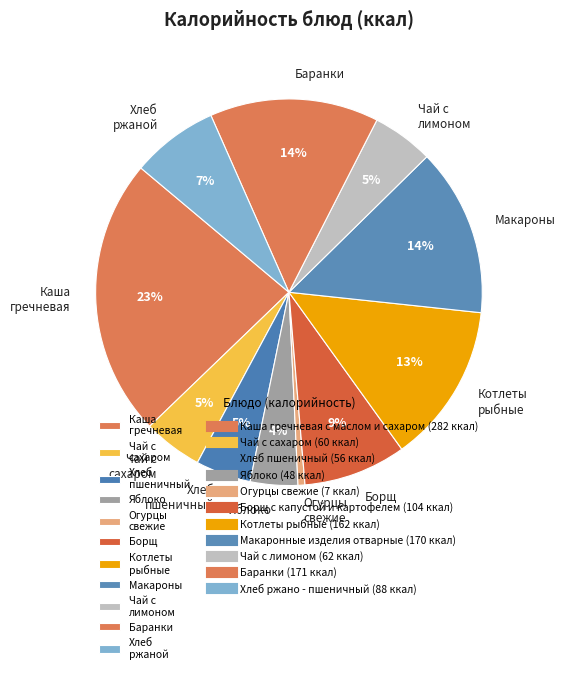

Is Хлеб пшеничный the majority of the pie?

No